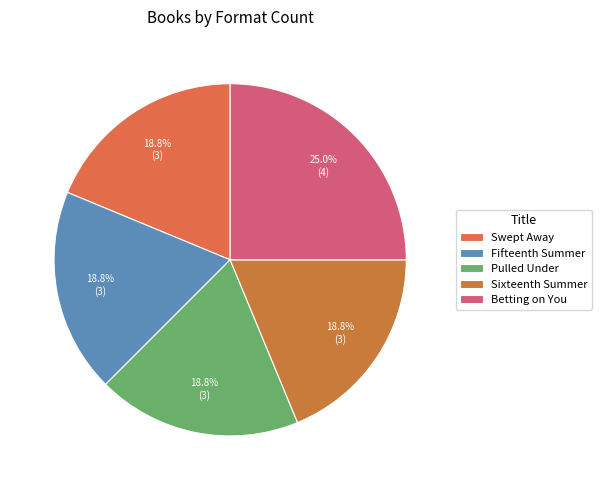

Which category has the biggest portion of the pie?

Betting on You